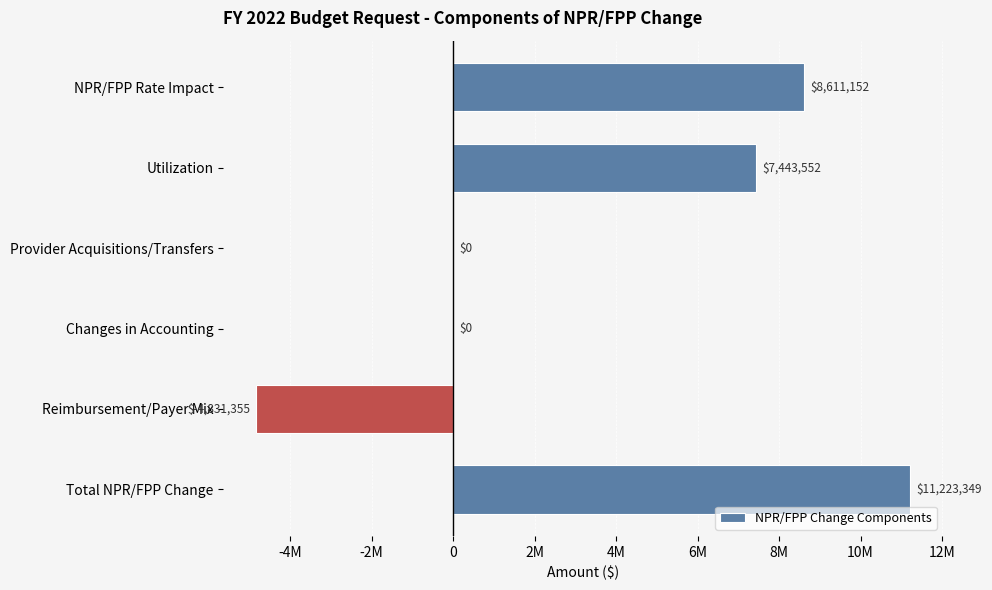

What is the greatest value displayed?

11223349